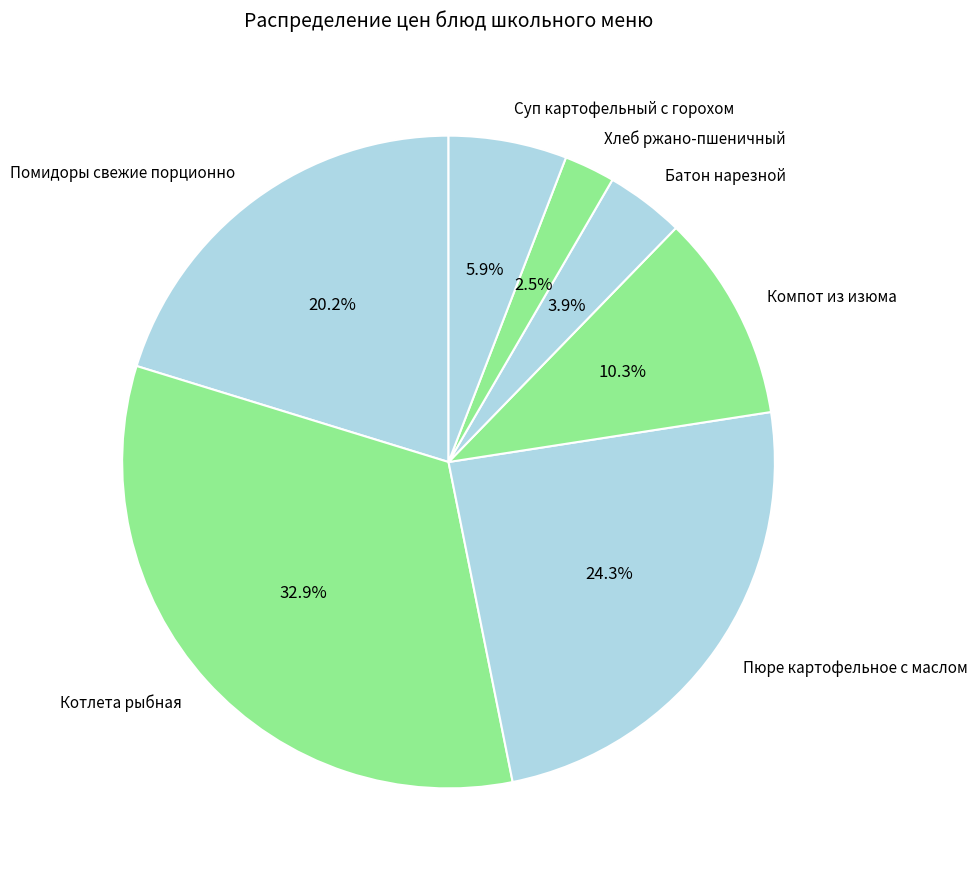

What is the ratio of the value at Пюре картофельное с маслом to the value at Батон нарезной?

6.2